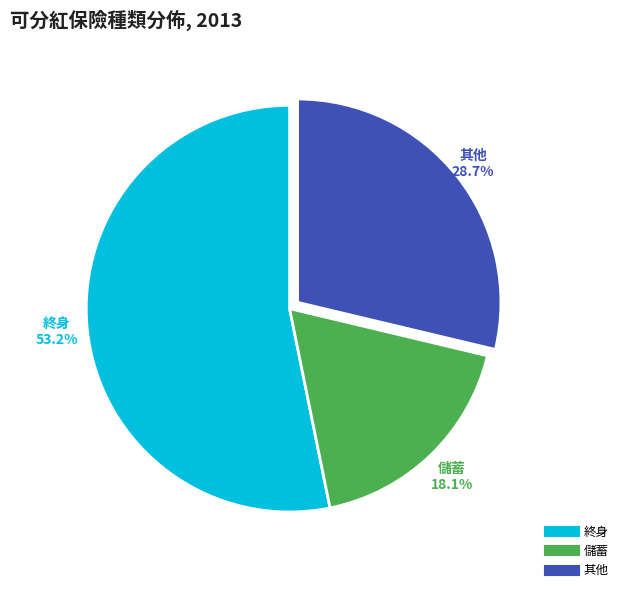

How many segments does this pie chart have?

3